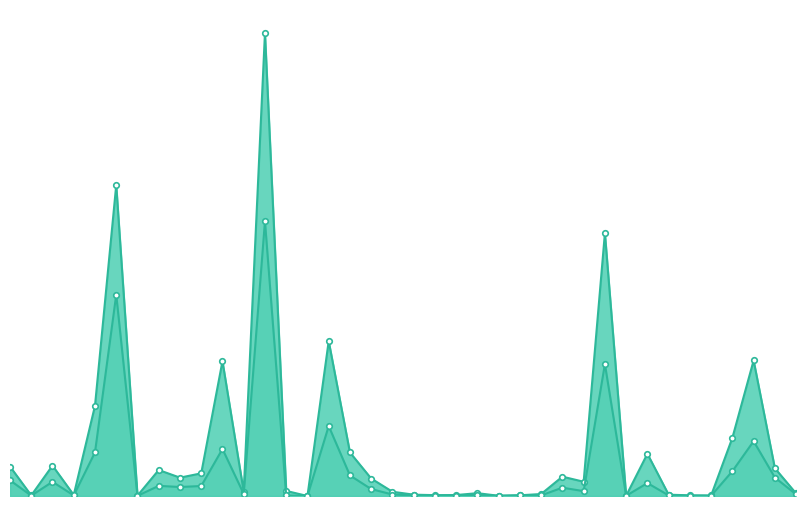

Reading left to right, list all the values displayed in this chart.

70 cents Tax on Deeds: ALACHUA=1067530.5	BAKER=20895.7	BAY=1100537.2	BRADFORD=36780.1	BREVARD=3265437.0	BROWARD=11260600.6	CALHOUN=13156.5	CHARLOTTE=940647.4	CITRUS=664616.4	CLAY=820209.6	COLLIER=4878981.1	COLUMBIA=158456.5	DADE=16763781.0	DESOTO=184369.5	DIXIE=0.0	DUVAL=5606633.2	ESCAMBIA=1576268.4	FLAGLER=632554.0	FRANKLIN=154189.7	GADSDEN=48351.8	GILCHRIST=31055.5	GLADES=35058.1	GULF=102413.5	HAMILTON=7743.4	HARDEE=25515.0	HENDRY=71599.5	HERNANDO=700427.7	HIGHLANDS=516310.2	HILLSBOROUGH=9516562.3	HOLMES=8716.4	INDIAN RIVER=1528478.4	JACKSON=47863.9	JEFFERSON=24164.0	LAFAYETTE=18805.5	LAKE=2105924.1	LEE=4906466.6	LEON=1005754.4	LEVY=91445.4
35 cents Tax on Notes: ALACHUA=567335.3	BAKER=14214.9	BAY=513388.0	BRADFORD=21487.2	BREVARD=1579279.8	BROWARD=7287563.2	CALHOUN=6858.2	CHARLOTTE=367371.5	CITRUS=326026.8	CLAY=361490.8	COLLIER=1701730.4	COLUMBIA=78548.1	DADE=9948980.7	DESOTO=21273.7	DIXIE=0.0	DUVAL=2533125.7	ESCAMBIA=744719.5	FLAGLER=250766.2	FRANKLIN=53814.2	GADSDEN=22265.6	GILCHRIST=16104.5	GLADES=4946.9	GULF=42432.6	HAMILTON=8494.1	HARDEE=23378.6	HENDRY=22976.8	HERNANDO=301373.1	HIGHLANDS=175349.6	HILLSBOROUGH=4775824.5	HOLMES=8150.4	INDIAN RIVER=467991.0	JACKSON=22664.2	JEFFERSON=9626.8	LAFAYETTE=9967.3	LAKE=898091.2	LEE=1984135.6	LEON=668624.9	LEVY=59339.3